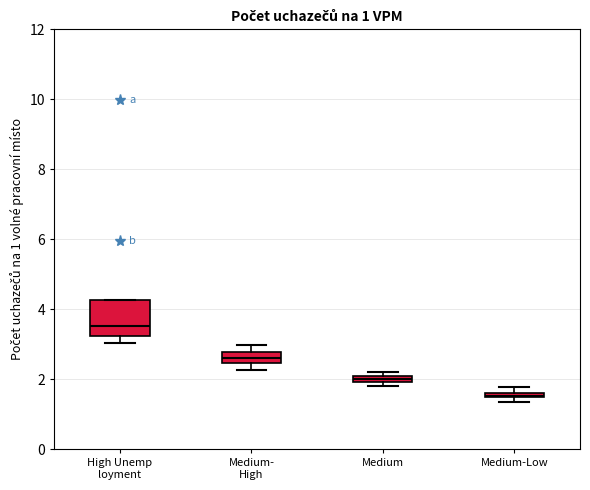

Which box is the tallest, from its lower edge to its upper edge?

High Unemp loyment